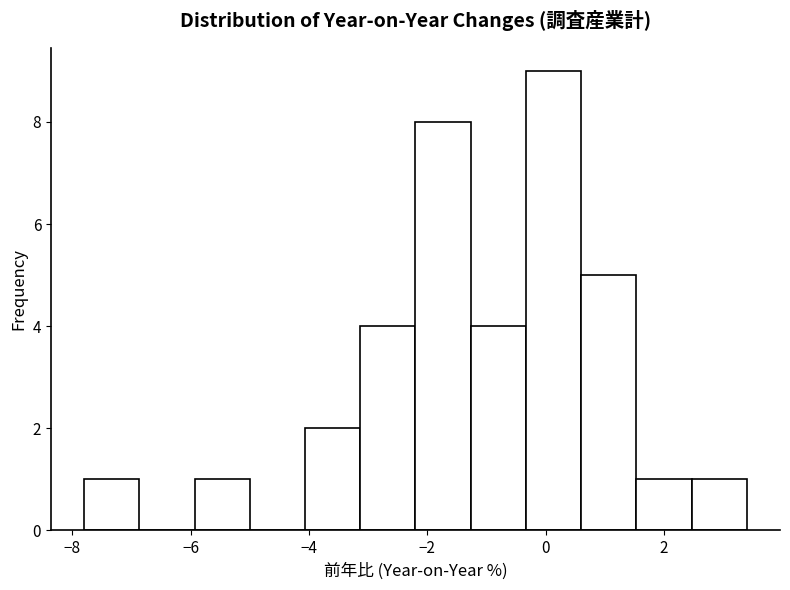

Reading left to right, list every bar in this chart as the range it spans on the x-axis followed by its height. Neither the bar edges nor the heights are printed on the chart, so give them approximately, as read against the axes.

-7.8 to -6.8: 1
-6.8 to -6.0: 0
-6.0 to -5.0: 1
-5.0 to -4.0: 0
-4.0 to -3.2: 2
-3.2 to -2.2: 4
-2.2 to -1.2: 8
-1.2 to -0.4: 4
-0.4 to 0.6: 9
0.6 to 1.6: 5
1.6 to 2.4: 1
2.4 to 3.4: 1